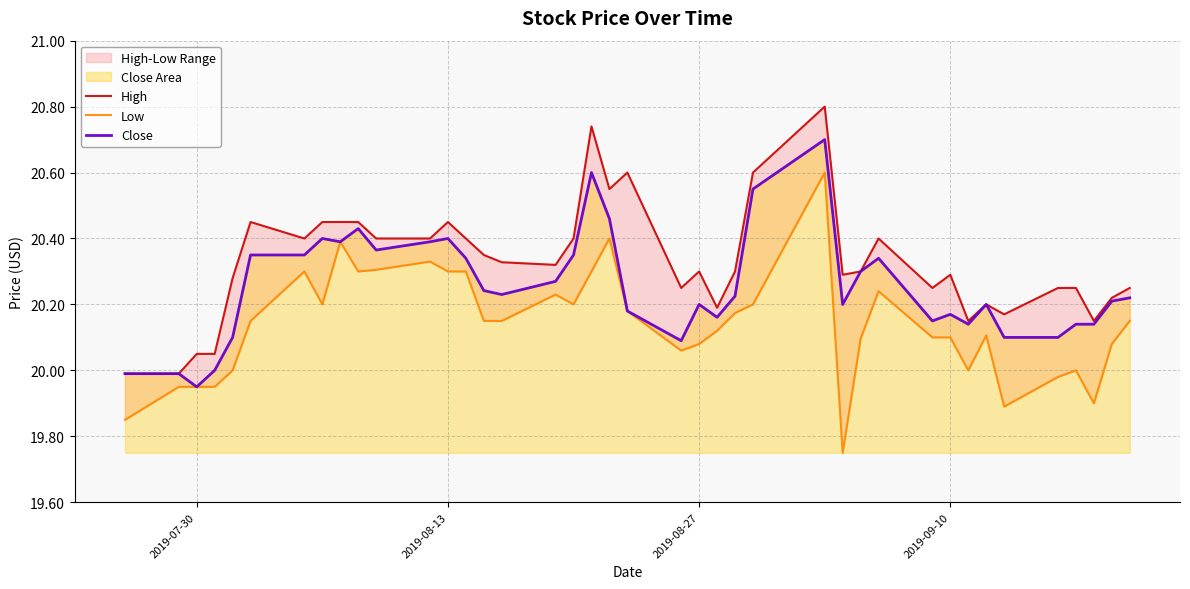

True or false: Low and High intersect in this chart.

False